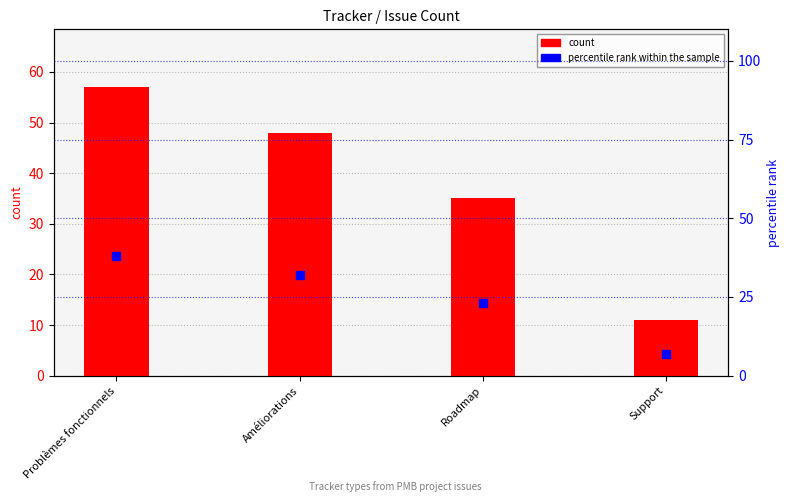

At which category is the sum across all series the highest?

Problèmes fonctionnels